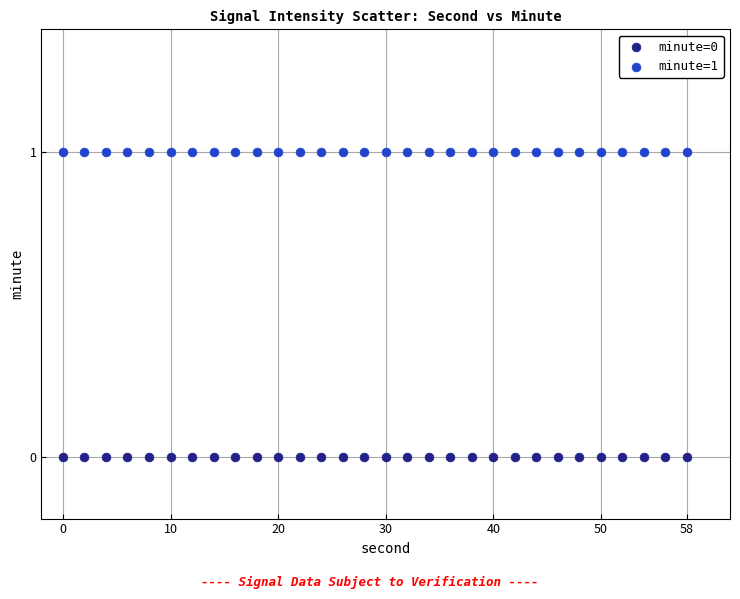

Which series contains the lowest Y value?

minute=0